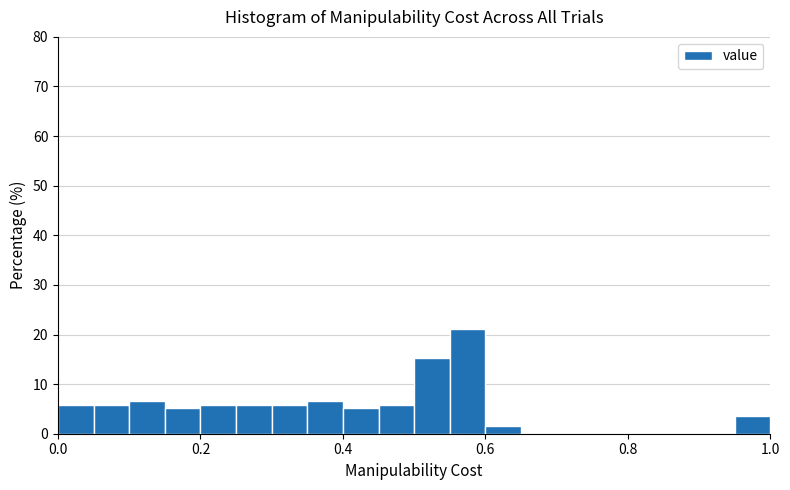

Around what value on the x-axis is the tallest bar? Give the approximate position of its centre, as read against the axis.

0.58